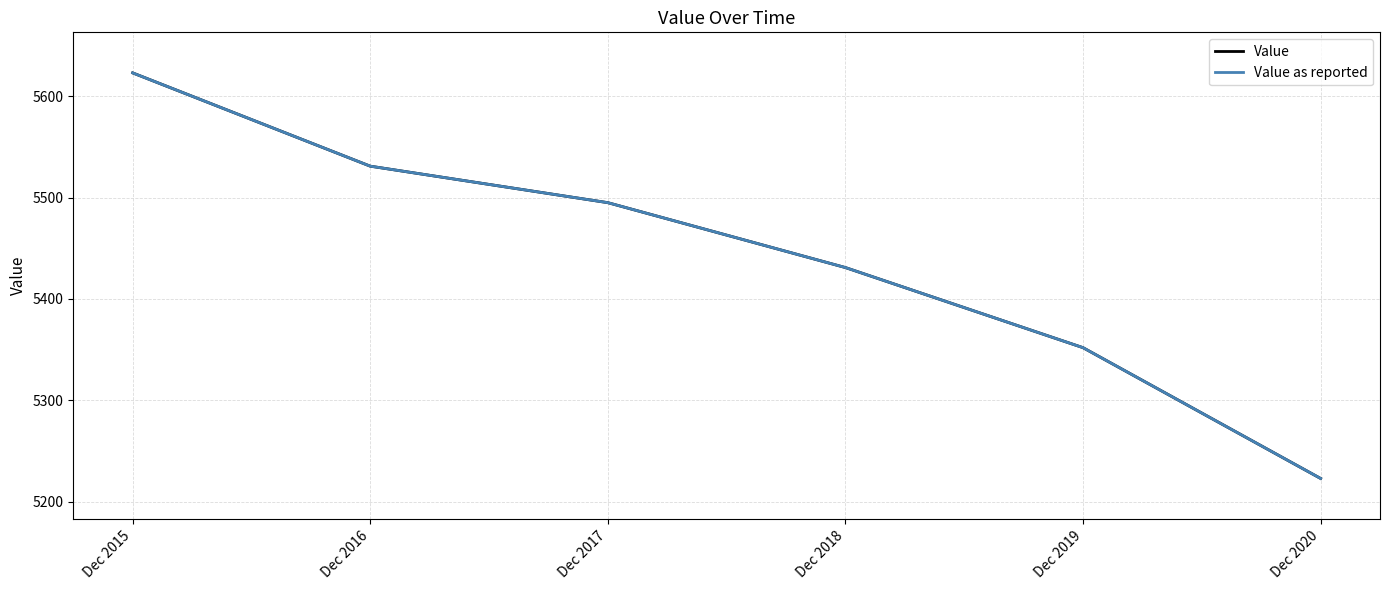

True or false: Value as reported has a value of 5623 at Dec 2015.

True